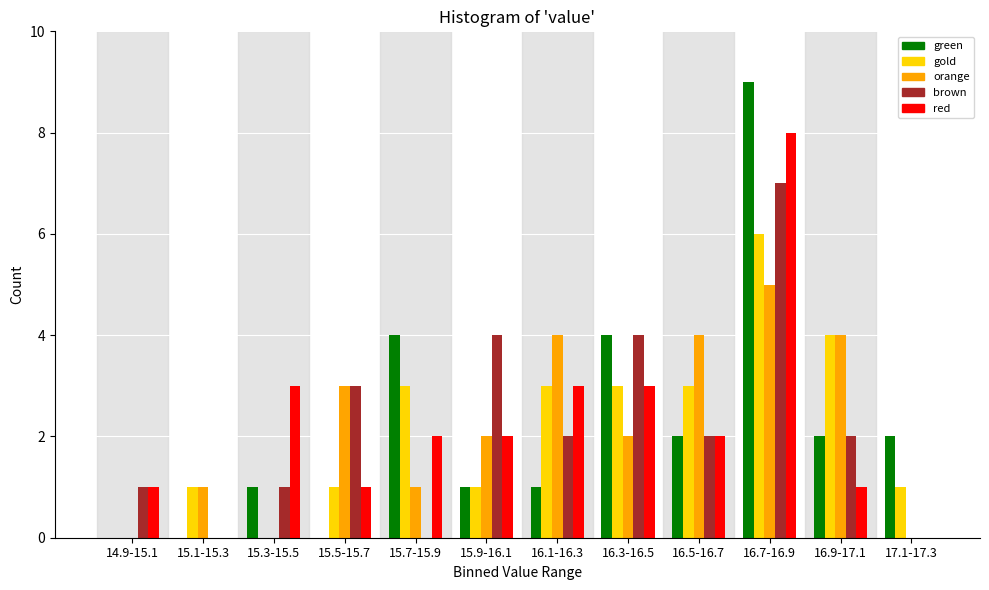

Between 14.9-15.1 and 16.5-16.7, which series saw the biggest shift?

orange